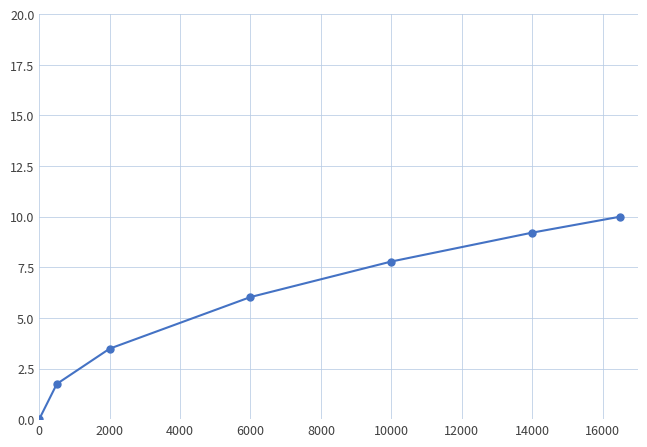

What is the difference between the maximum and second lowest values?

8.3